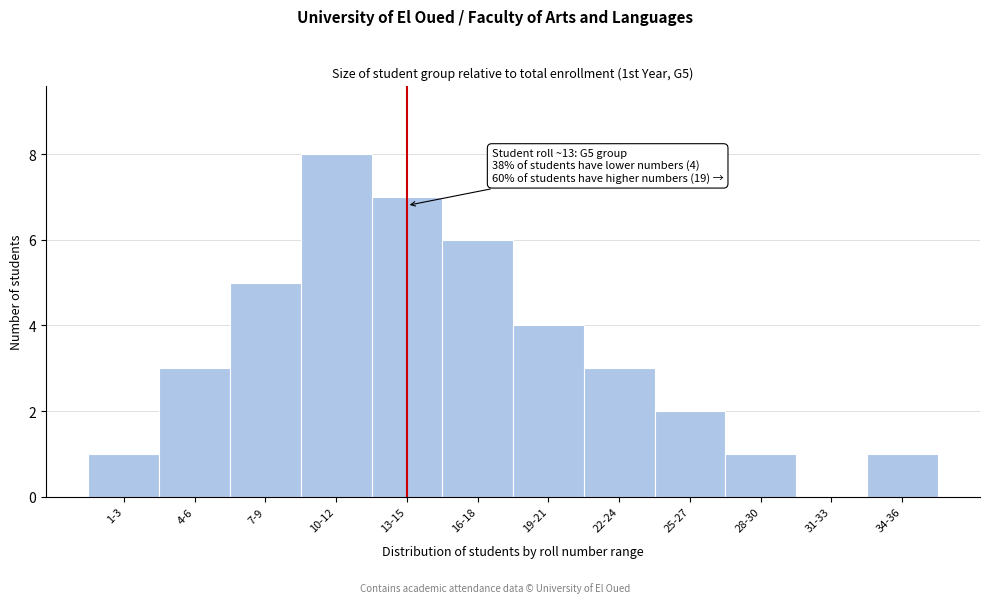

Reading right to left, list all the values displayed in this chart.

34-36=1	31-33=0	28-30=1	25-27=2	22-24=3	19-21=4	16-18=6	13-15=7	10-12=8	7-9=5	4-6=3	1-3=1